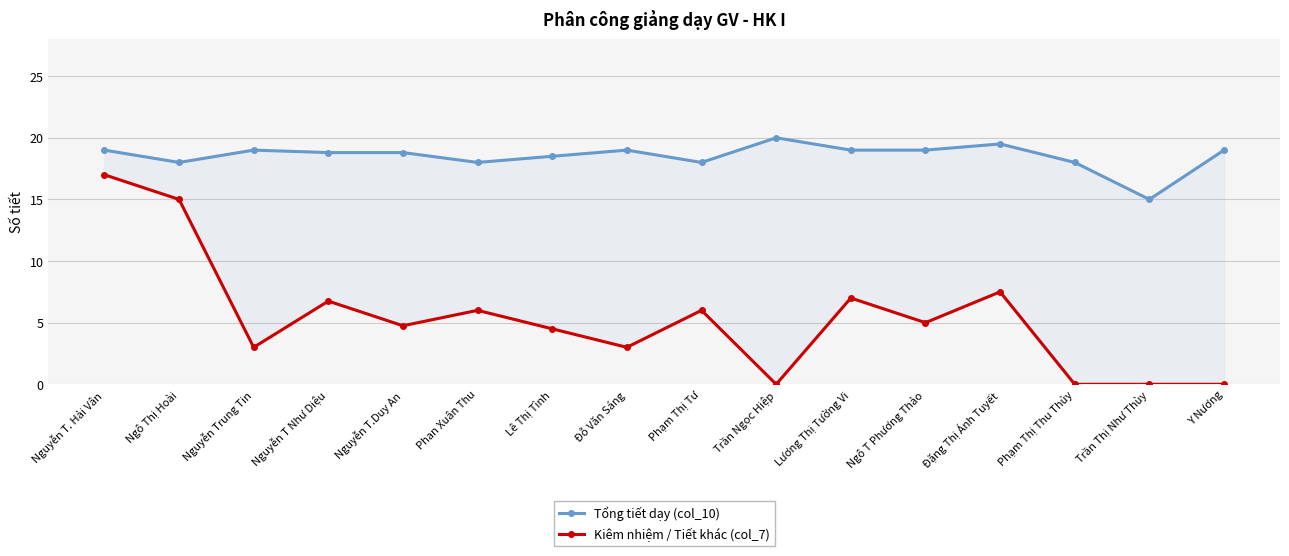

At which category is the sum across all series the highest?

Nguyễn T. Hải Vân